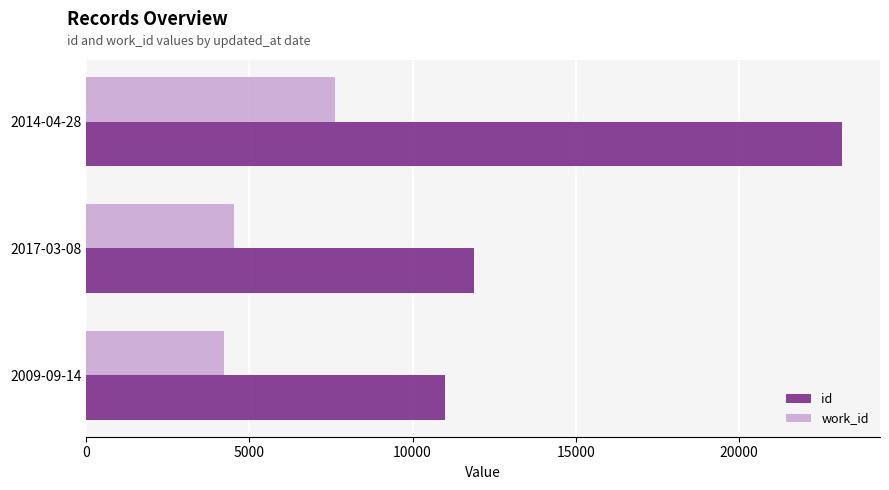

What is the minimum value shown in the chart?

4211